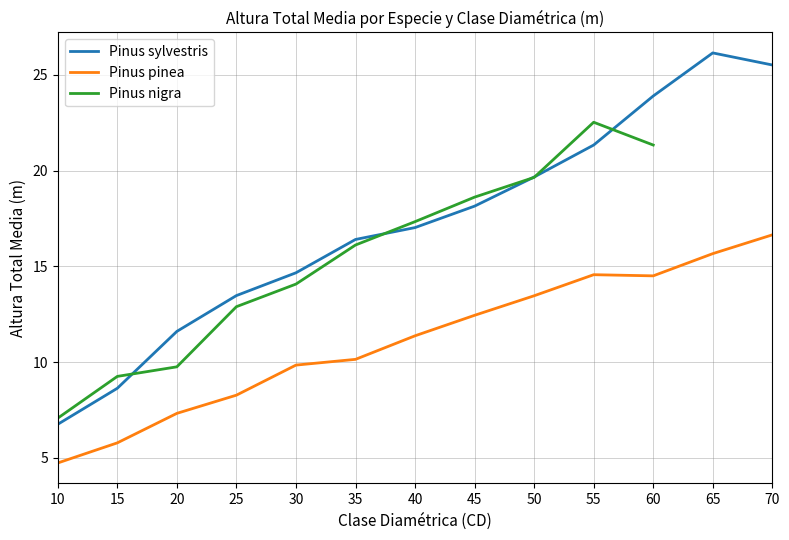

True or false: Pinus sylvestris and Pinus pinea intersect in this chart.

False